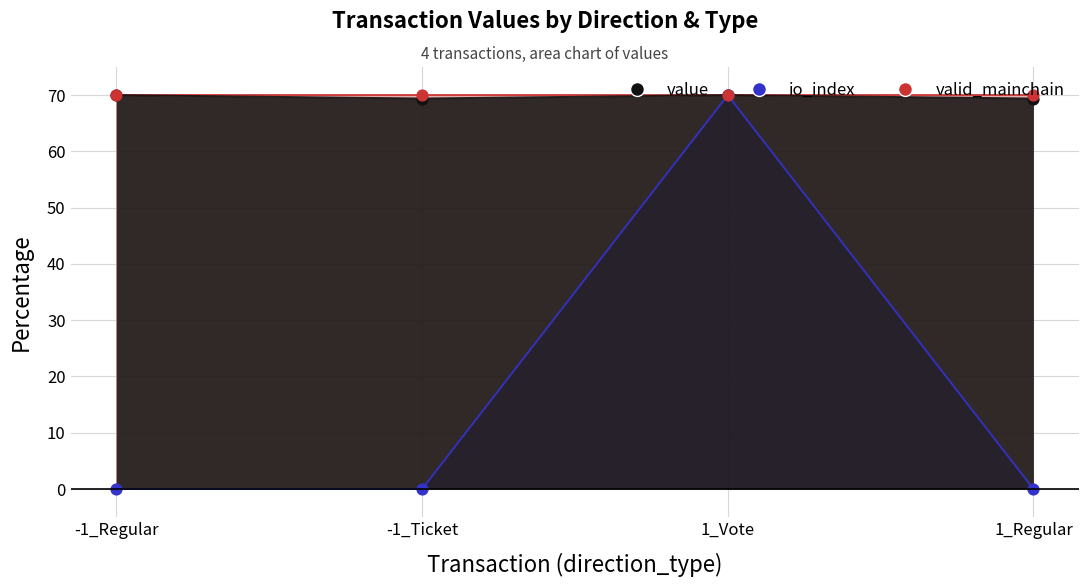

Which series has the largest total across all categories?

value